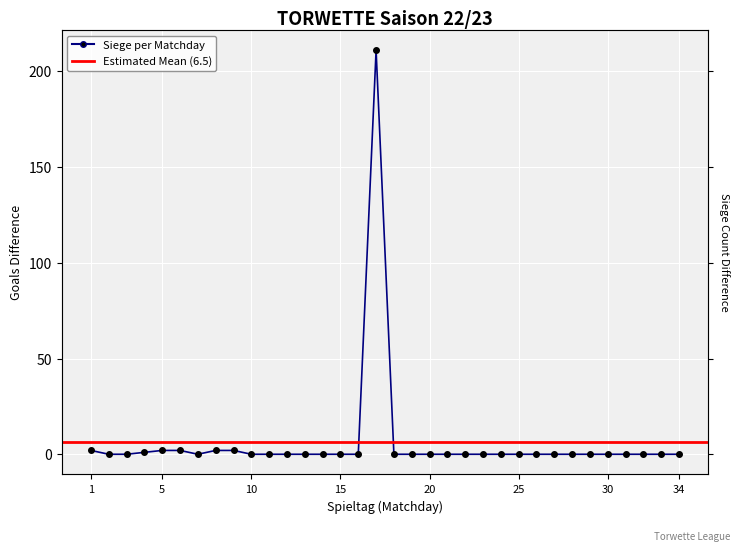

Count the number of values greater than 0.

7